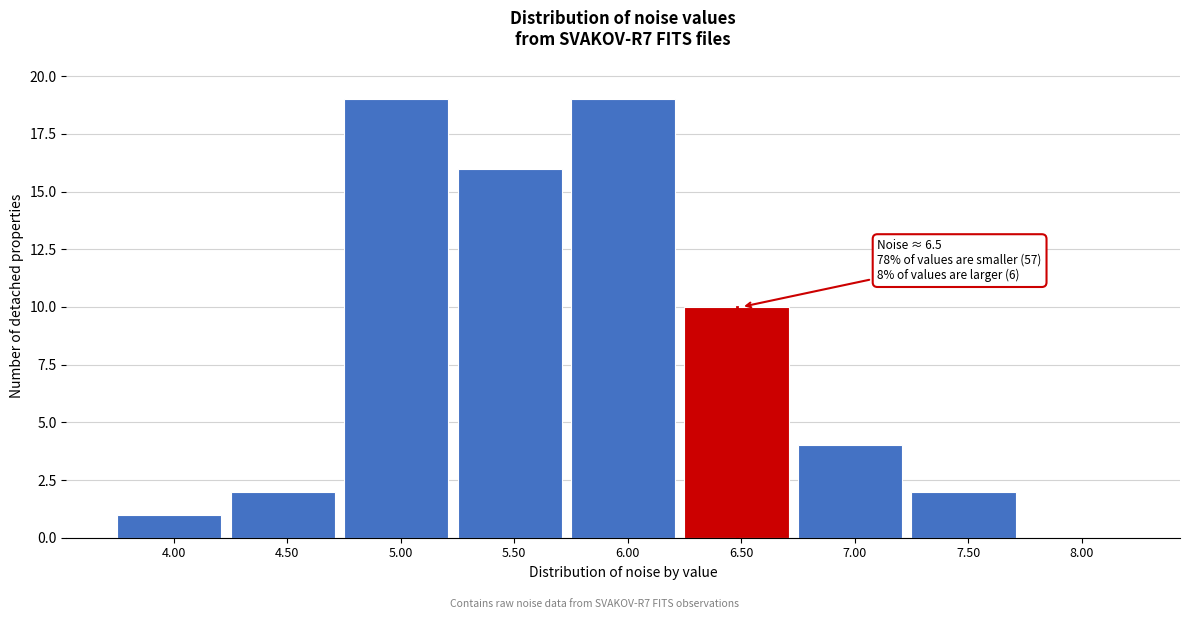

Reading left to right, transcribe all the data shown in this chart.

4.00=1	4.50=2	5.00=19	5.50=16	6.00=19	6.50=10	7.00=4	7.50=2	8.00=0